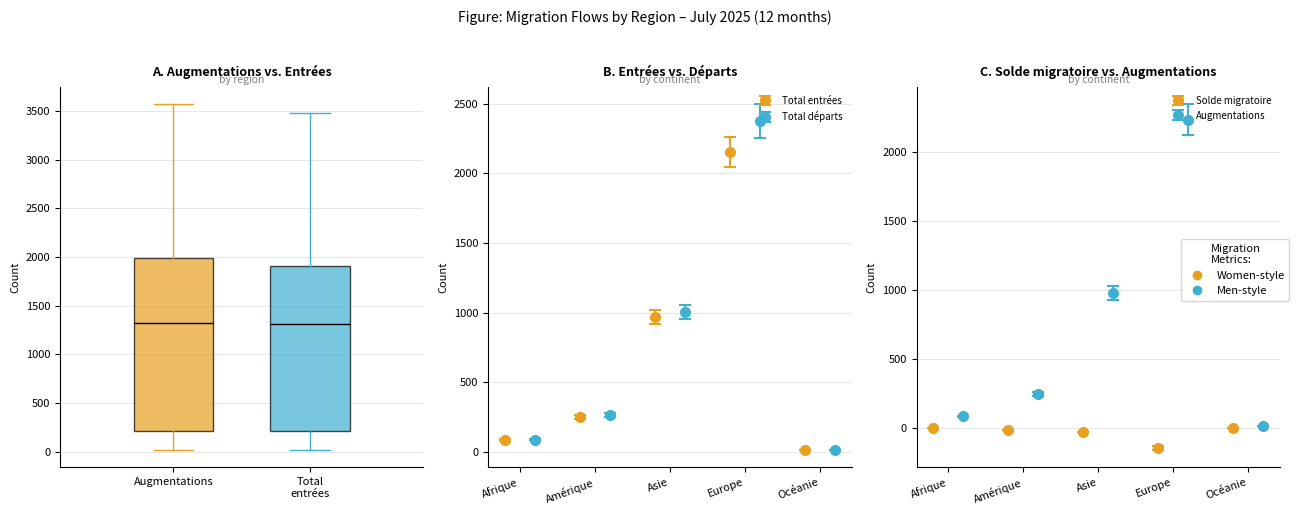

Reading left to right, read every box against the y-axis: the position of its median line, the range the box covers, and the ends of its whiskers. The values are not printed on the chart, so give them approximately, as read against the axis.

Augmentations: median 1300, box 200 to 2000, whiskers 0 to 3550
Total entrées: median 1300, box 200 to 1900, whiskers 0 to 3450